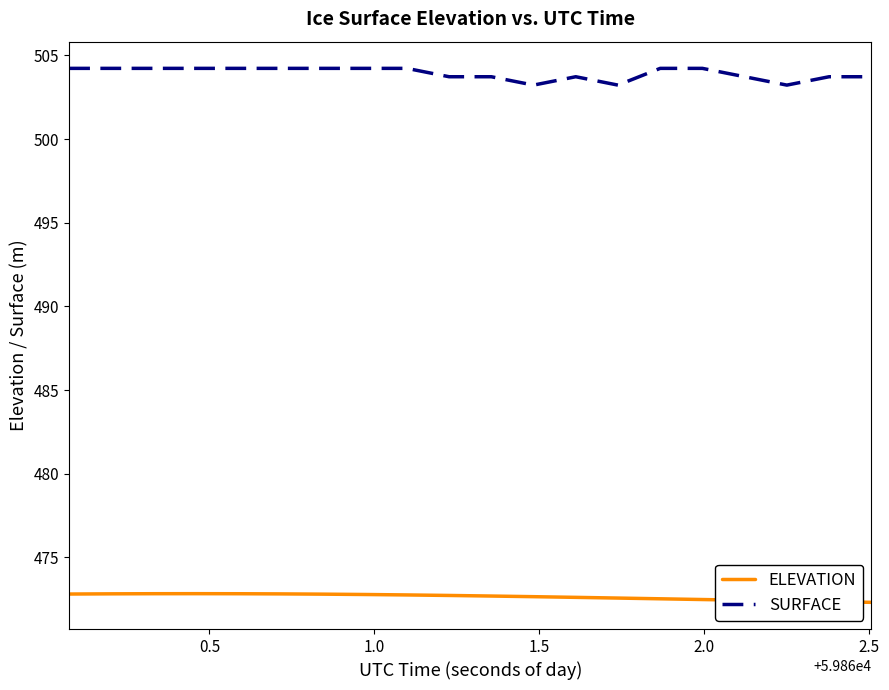

True or false: ELEVATION and SURFACE cross at least once.

False